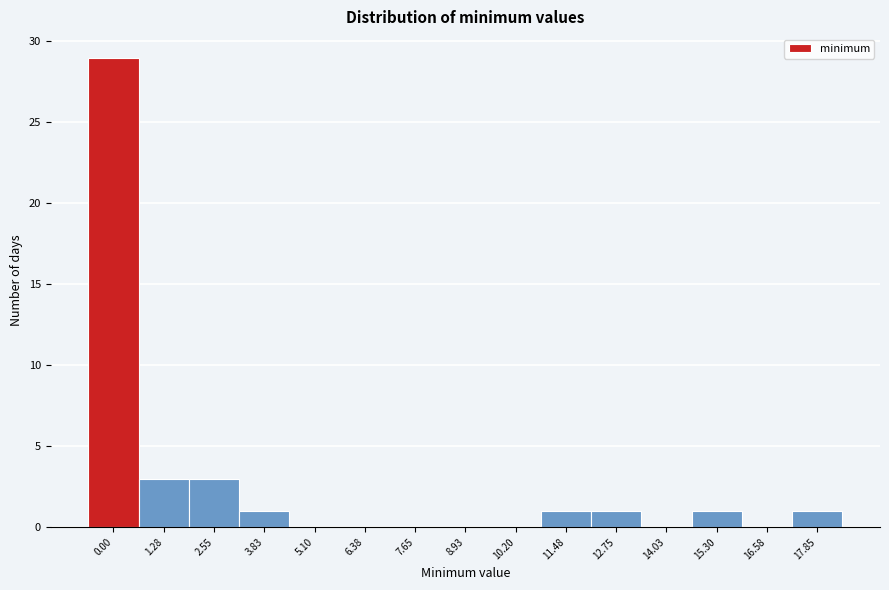

Reading right to left, extract all data points from this chart.

17.85=1	16.58=0	15.30=1	14.03=0	12.75=1	11.48=1	10.20=0	8.93=0	7.65=0	6.38=0	5.10=0	3.83=1	2.55=3	1.28=3	0.00=29